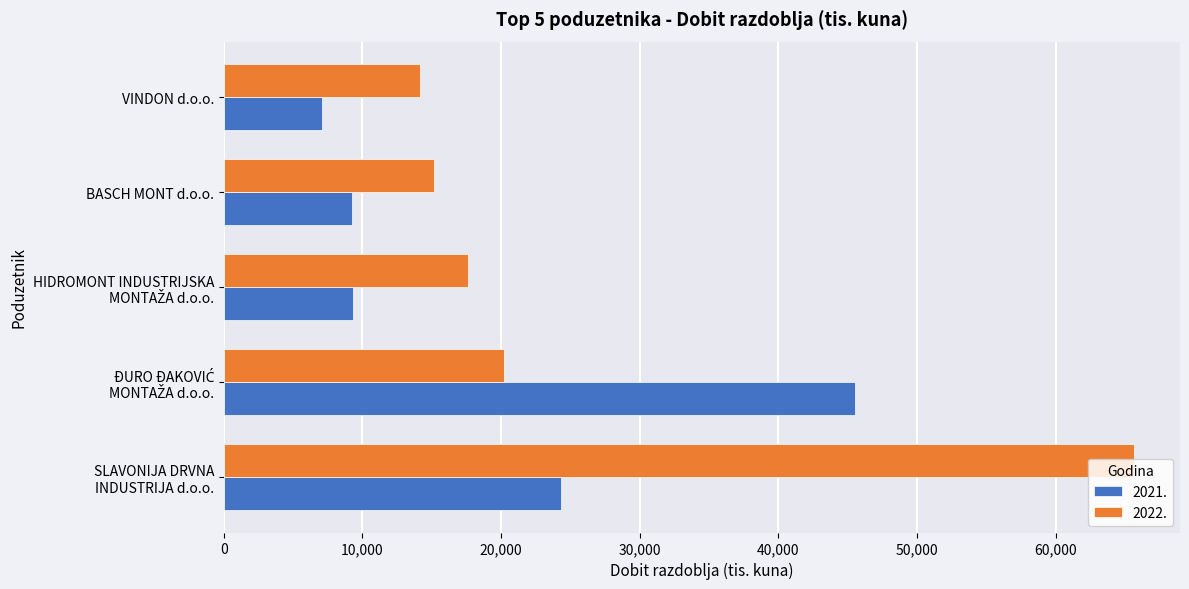

The value of 2021. at VINDON d.o.o. is 12112.2. True or false?

False